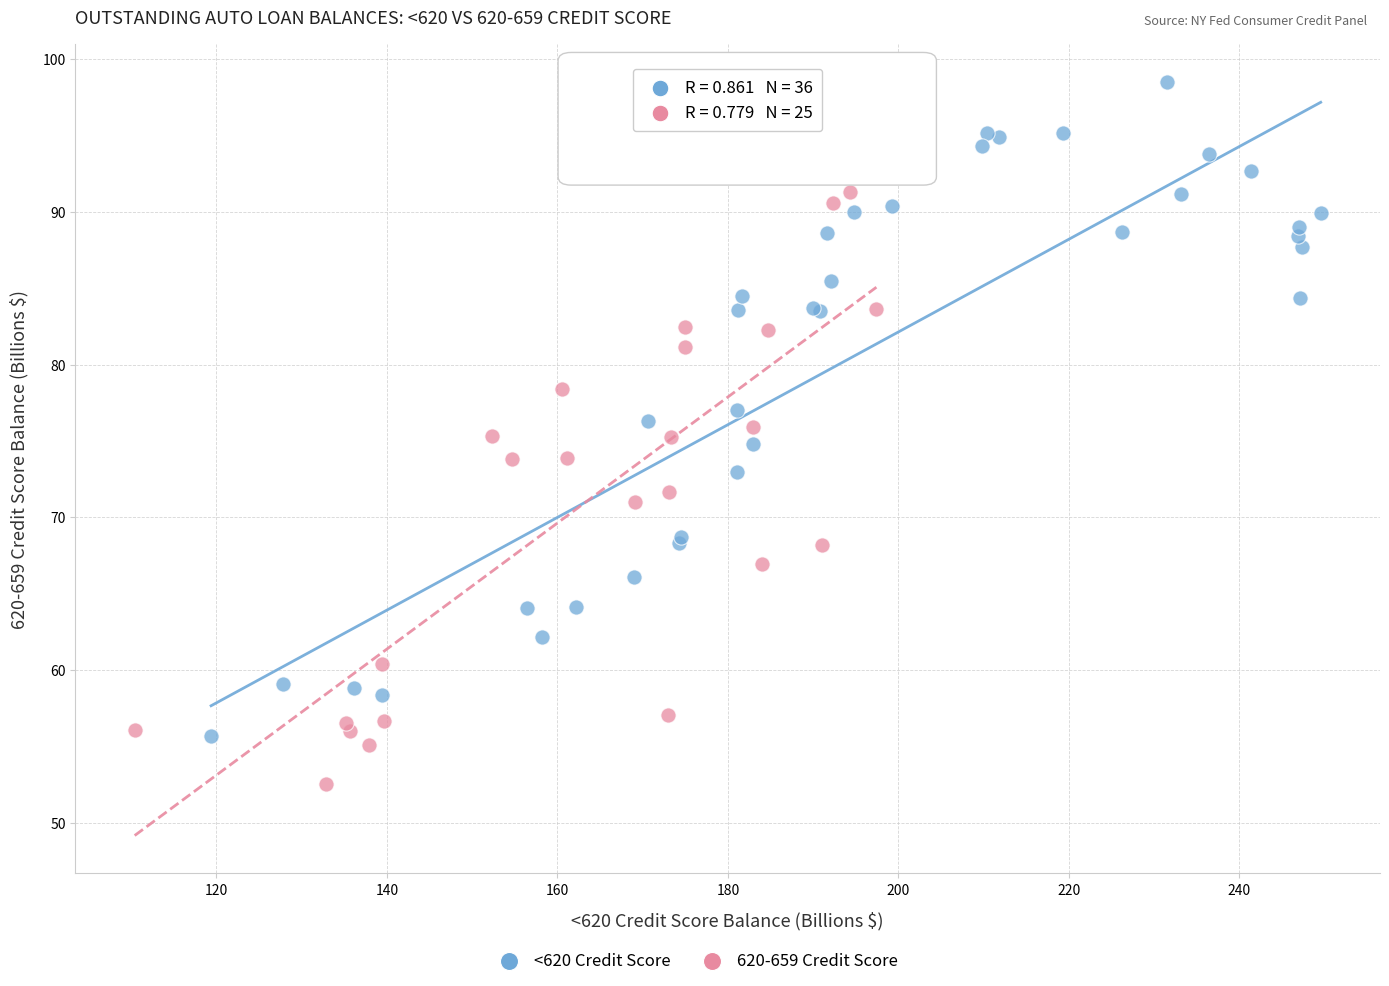

Which series reaches the minimum Y coordinate?

620-659 Credit Score